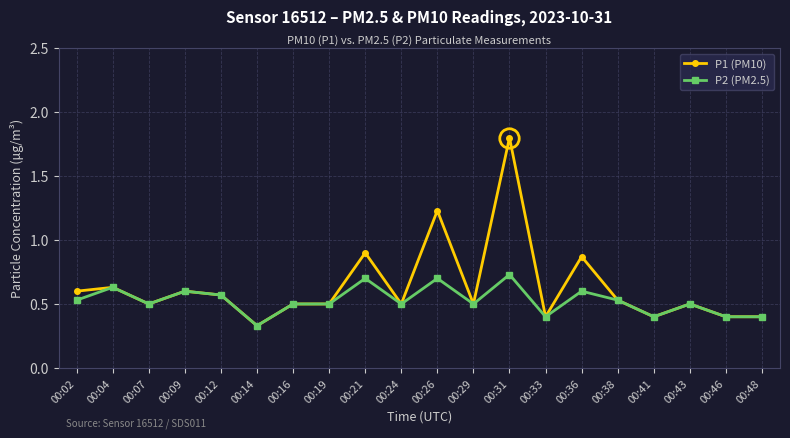

At which category does P1 (PM10) reach its first local valley?

00:07